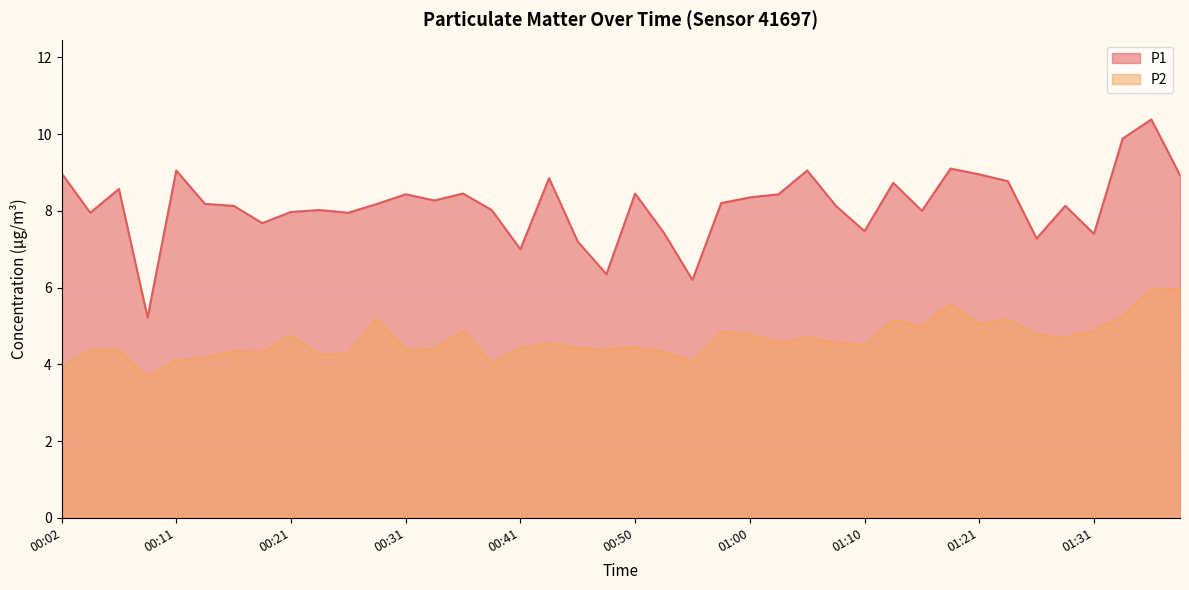

What is the total value across all series at 00:48?

10.7